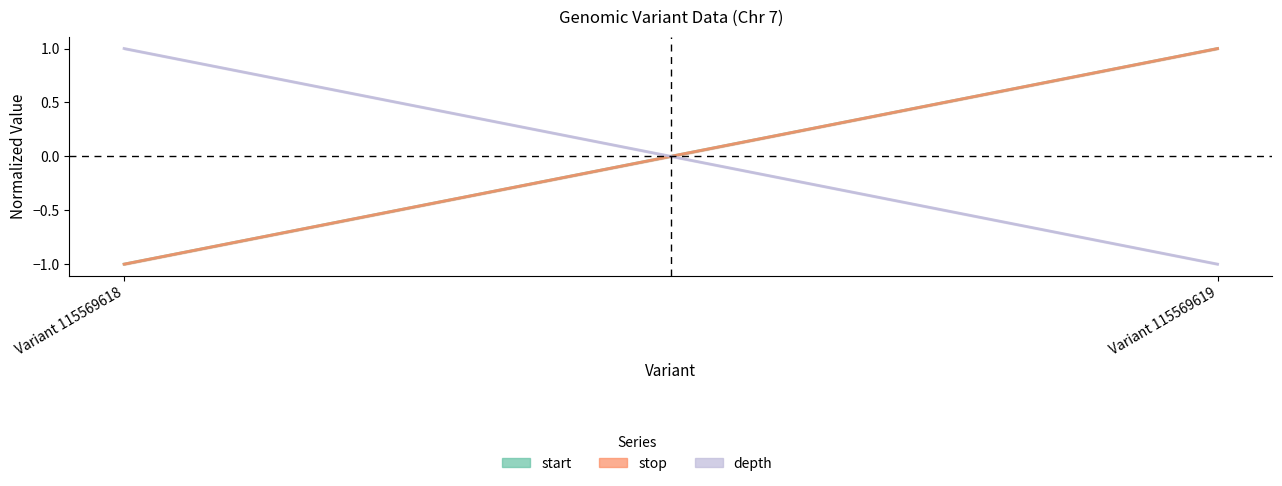

Is this an area chart (filled region under the line)?

No